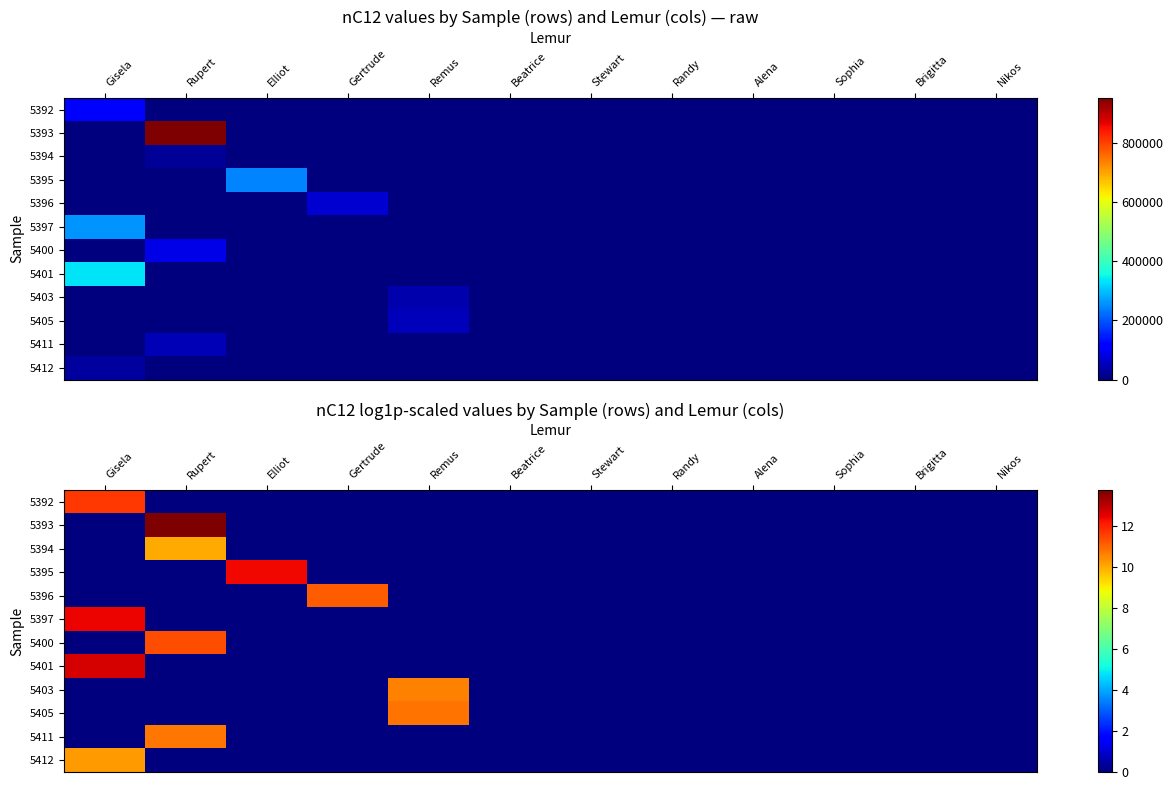

At which category is the sum across all series the highest?

Gisela